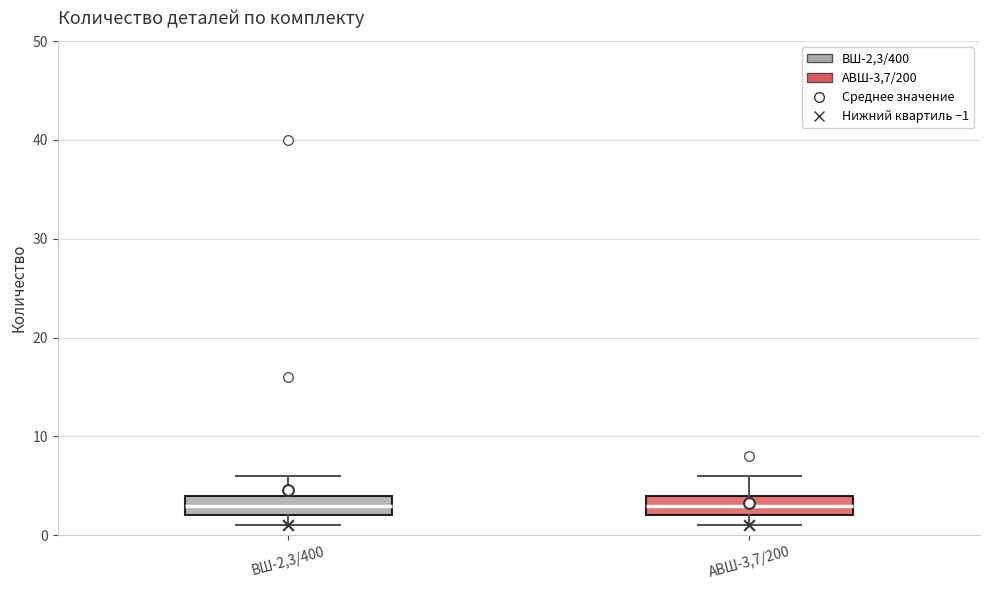

Reading left to right, transcribe this box plot: for each box, give where its median line is, the range the box spans, and where its two whiskers end, as read against the y-axis. The values are not printed on the chart, so give them approximately, as read against the axis.

ВШ-2,3/400: median 3, box 2 to 4, whiskers 1 to 6
АВШ-3,7/200: median 3, box 2 to 4, whiskers 1 to 6